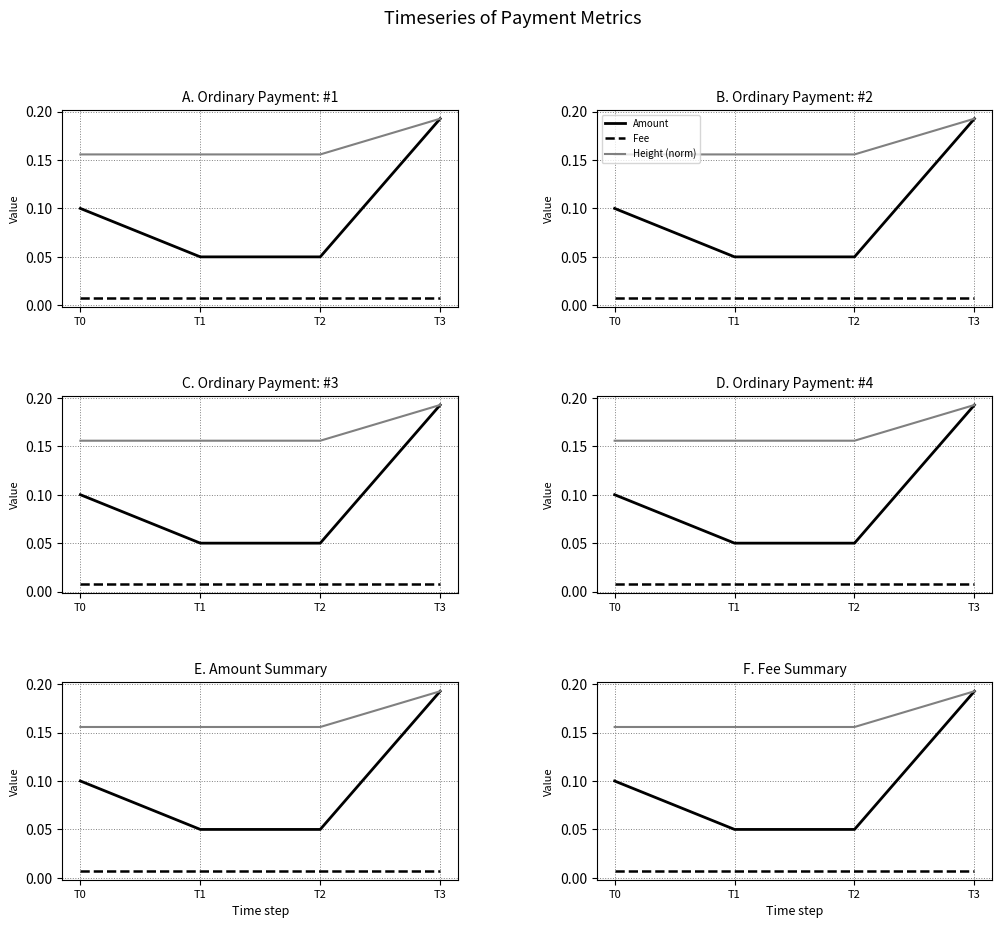

What is the value of the Height (norm) point at the 4th from the left?

0.2